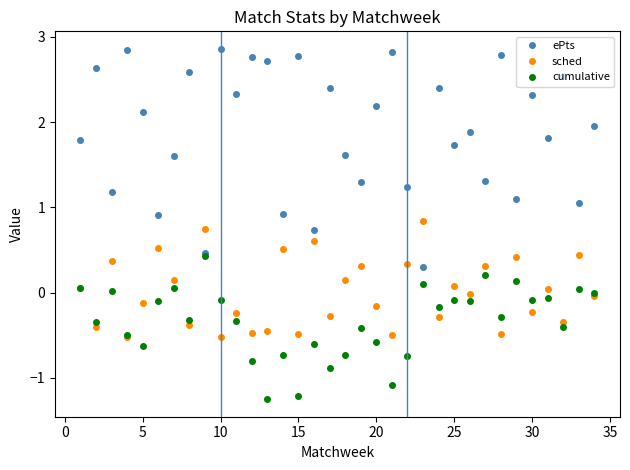

How many intersections are there between sched and ePts?

4